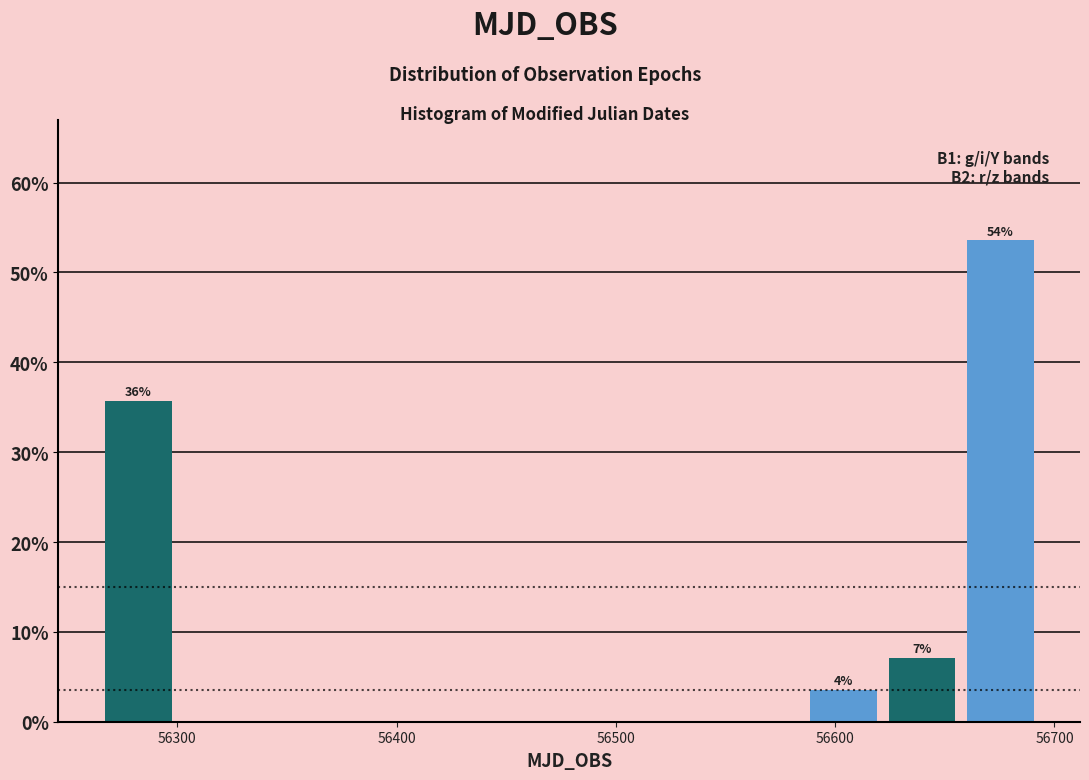

Read against the x-axis, roughly where is the centre of the tallest bar?

56680